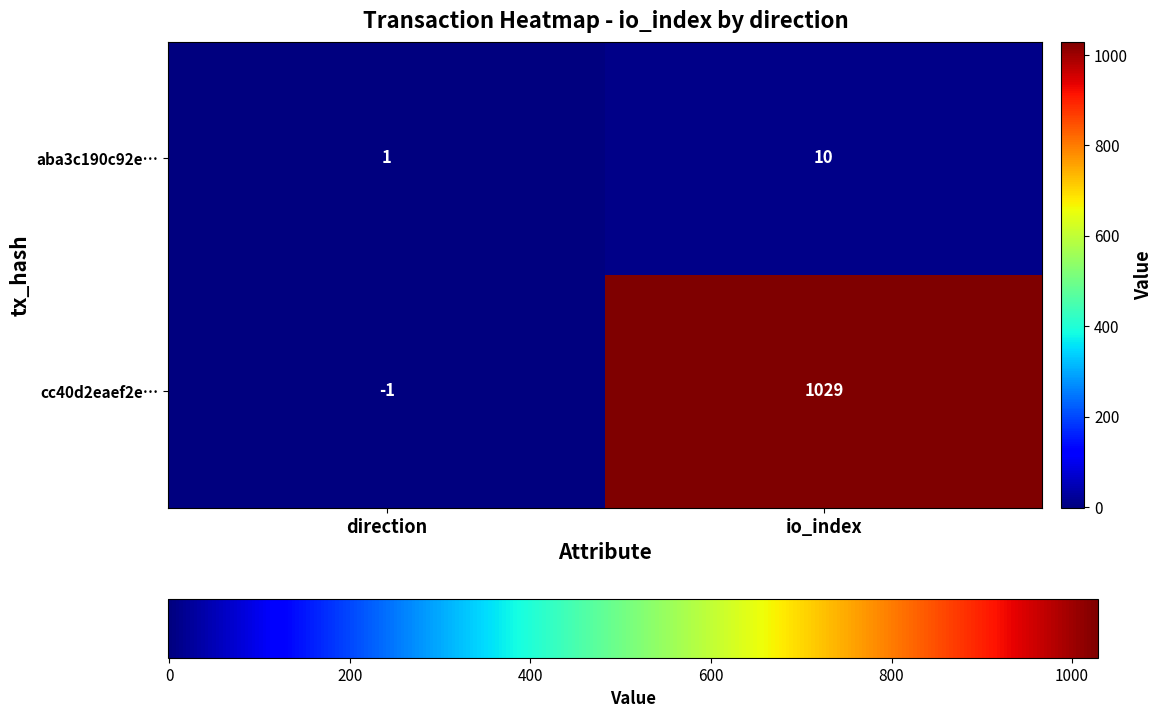

Between direction and io_index, which series saw the biggest shift?

cc40d2eaef2e…